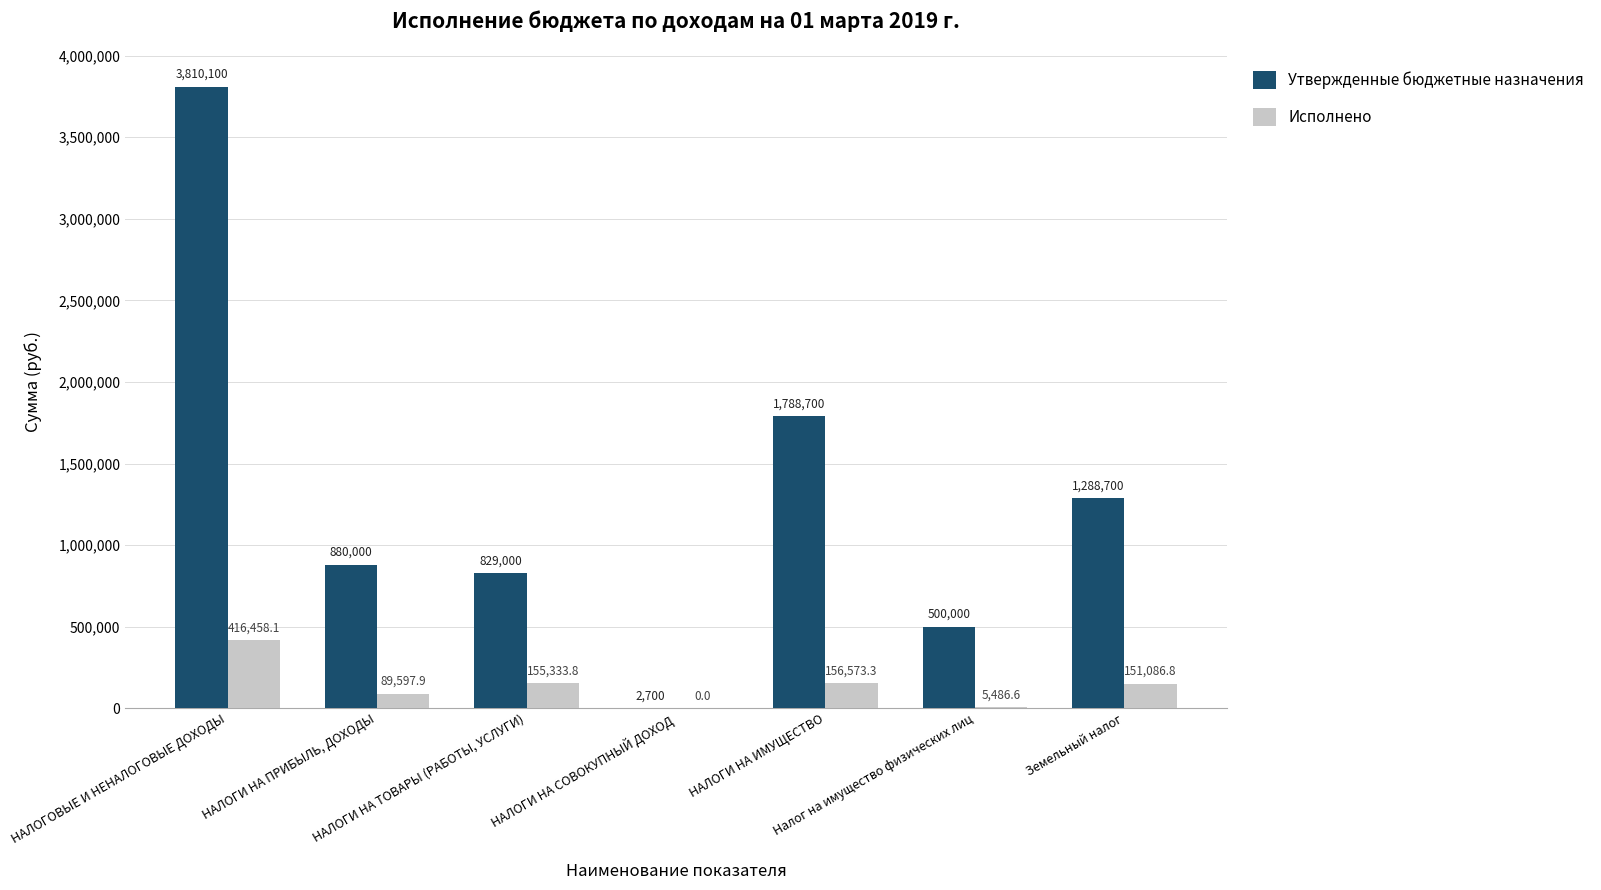

How many categories are shown in the chart?

7